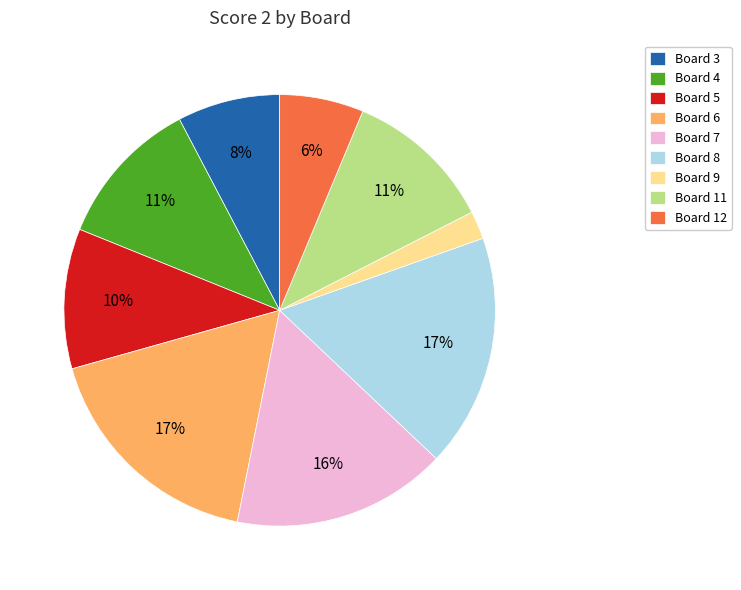

What is the smallest slice in the pie chart?

Board 9